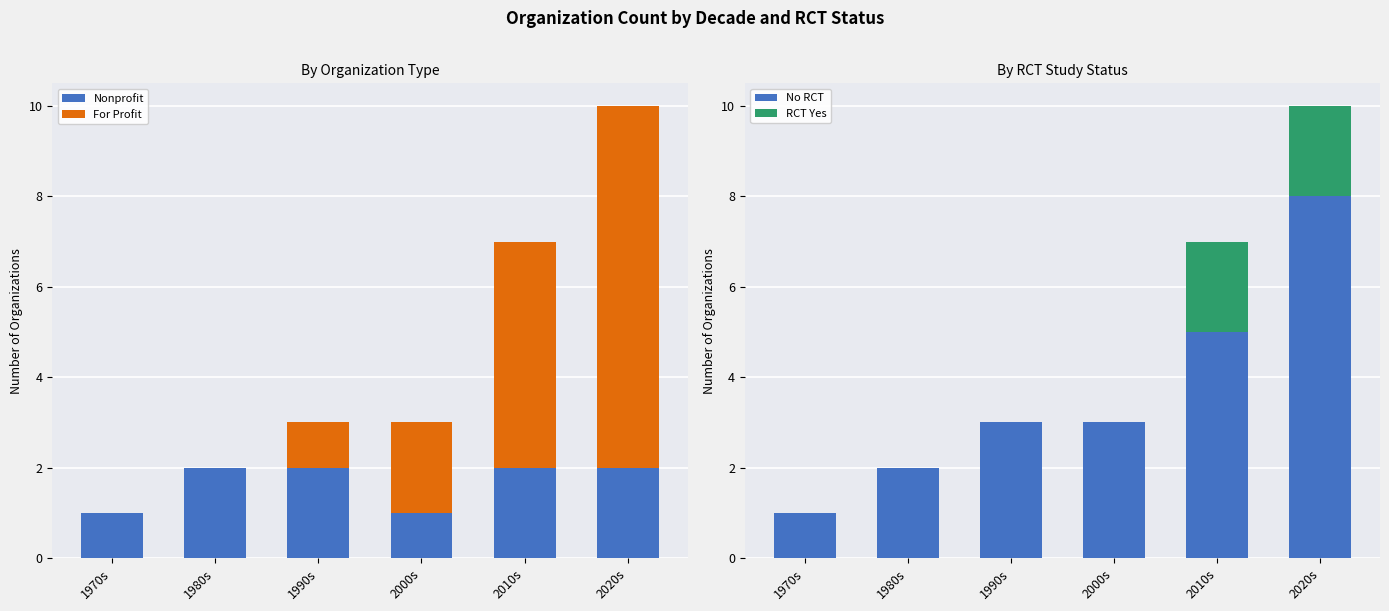

Which has a higher value, 2000s or 1970s?

2000s